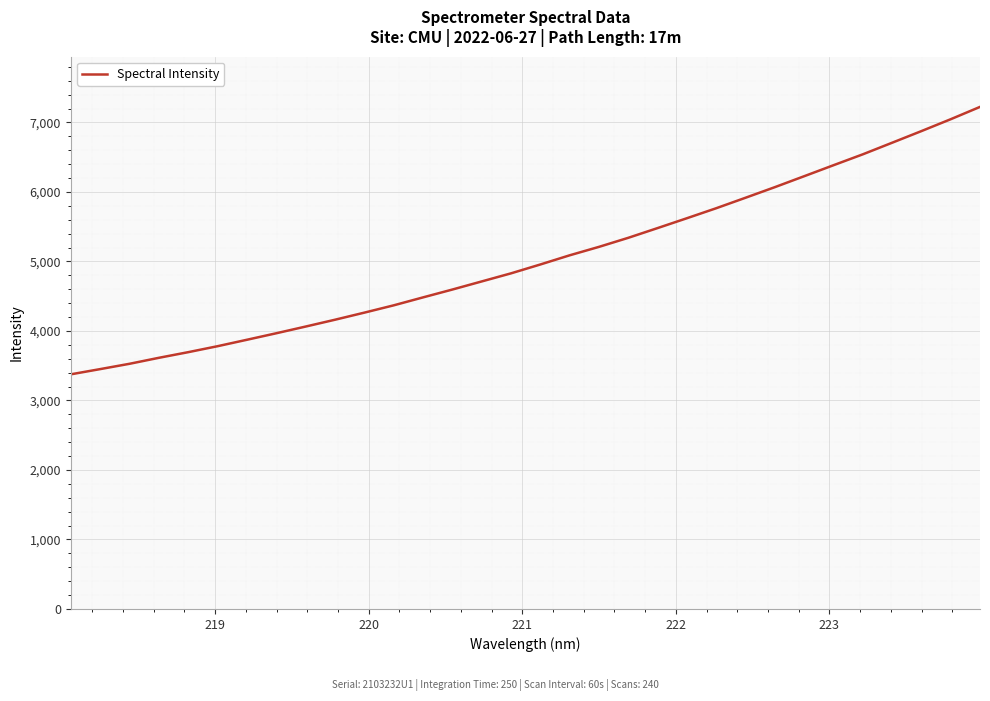

How many values are below 4956?

16